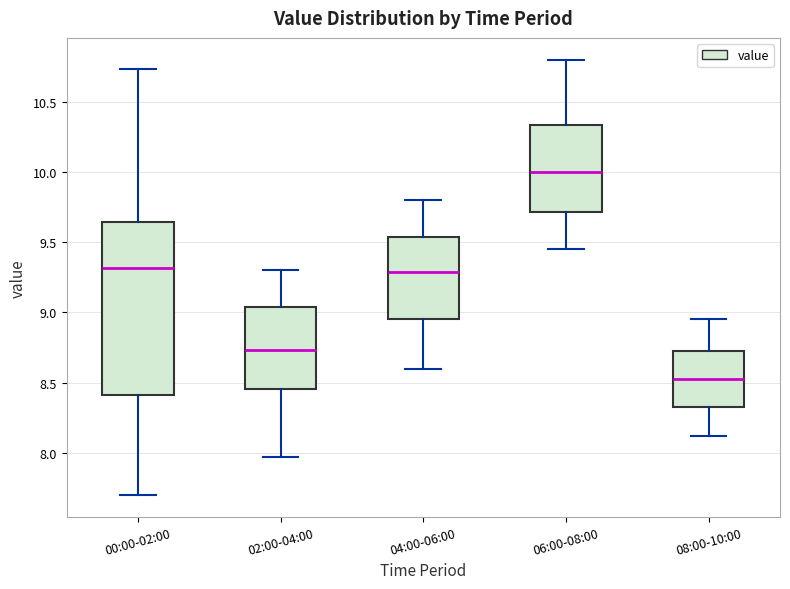

Reading left to right, read every box against the y-axis: the position of its median line, the range the box covers, and the ends of its whiskers. The values are not printed on the chart, so give them approximately, as read against the axis.

00:00-02:00: median 9.30, box 8.40 to 9.65, whiskers 7.70 to 10.75
02:00-04:00: median 8.75, box 8.45 to 9.05, whiskers 7.95 to 9.30
04:00-06:00: median 9.30, box 8.95 to 9.55, whiskers 8.60 to 9.80
06:00-08:00: median 10.00, box 9.70 to 10.35, whiskers 9.45 to 10.80
08:00-10:00: median 8.55, box 8.35 to 8.70, whiskers 8.10 to 8.95